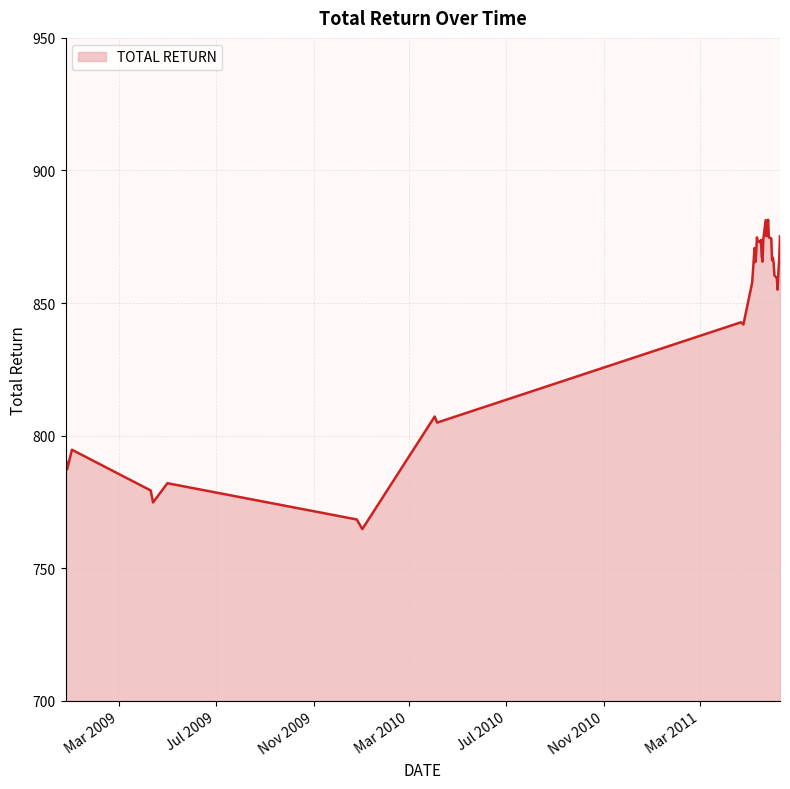

What is the sum of all values?

33704.3